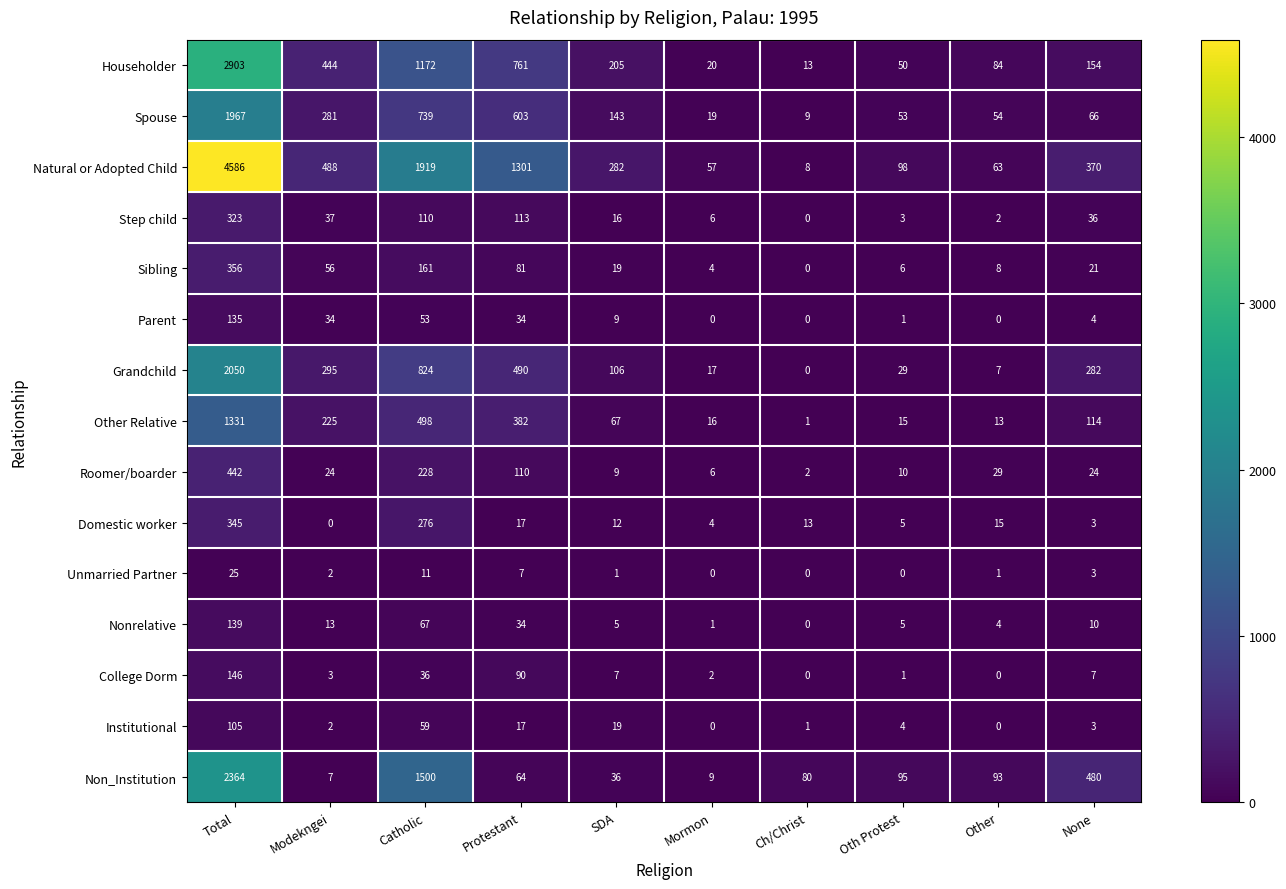

How many categories are shown in the chart?

10